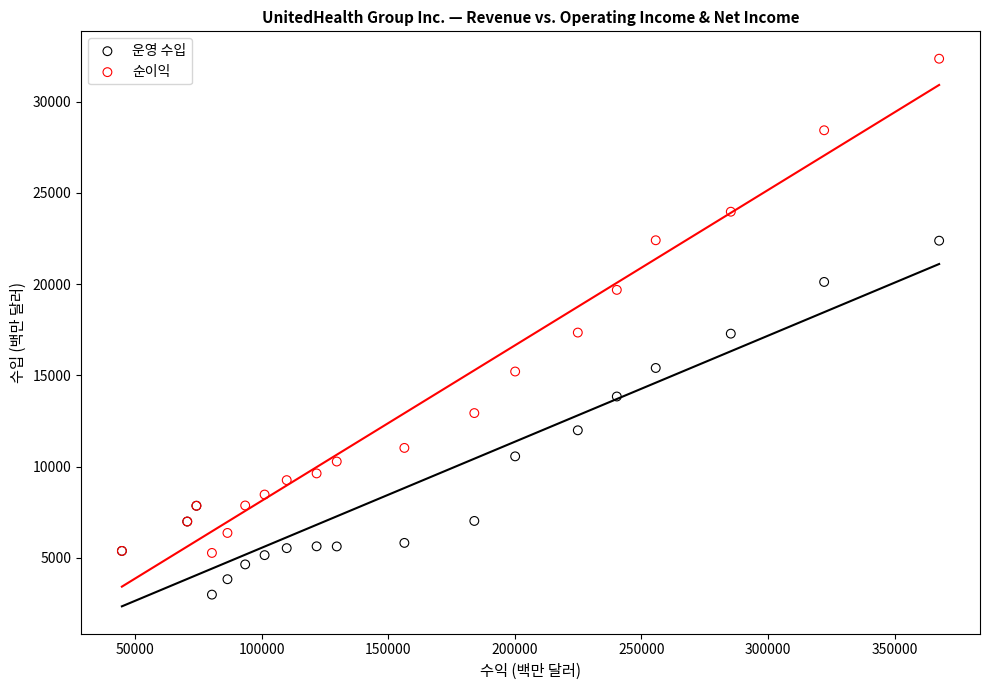

What are all the series names shown in the legend?

운영 수입, 순이익